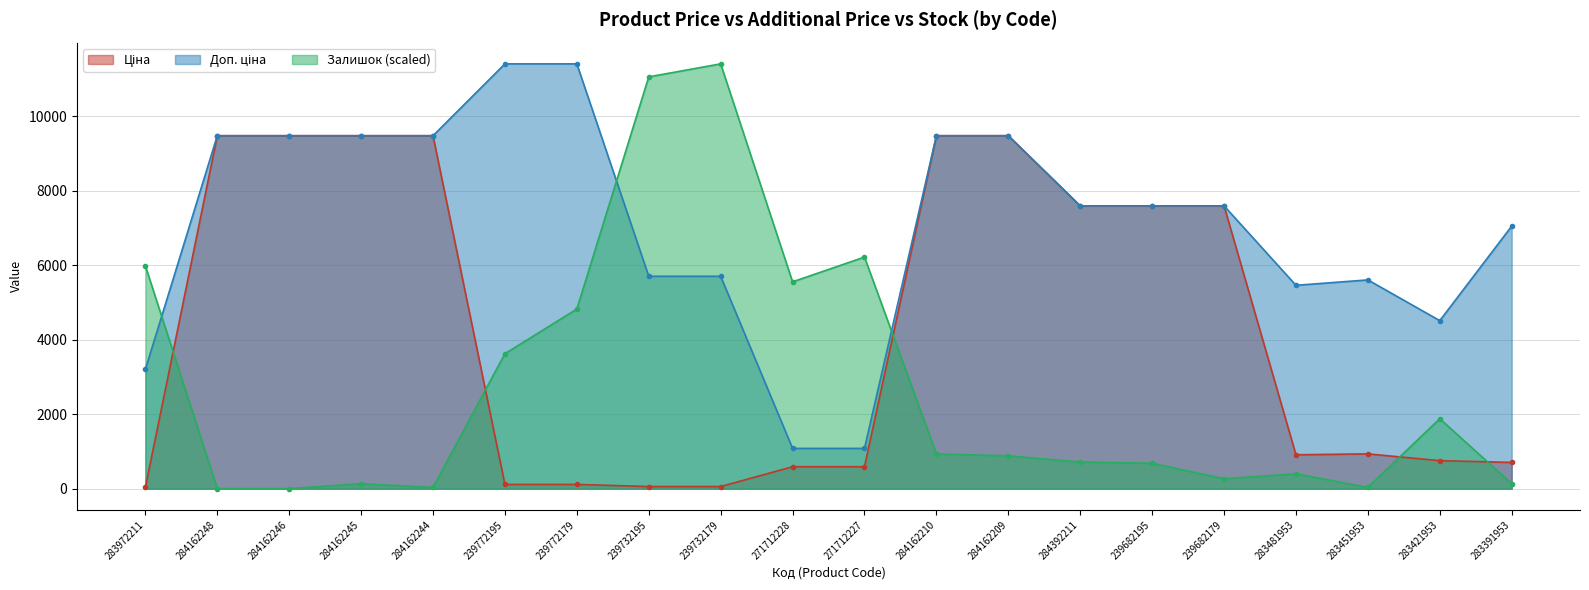

What is the label of the 18th point from the right?

284162246